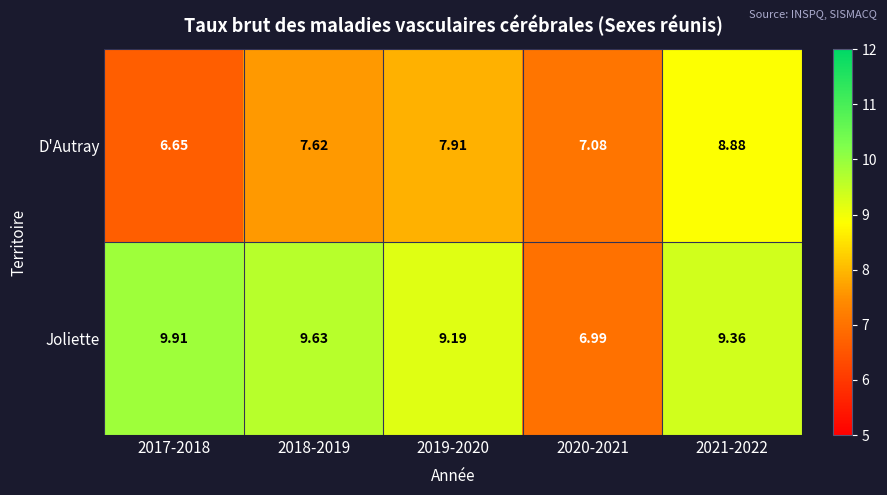

Which series changed the most between 2019-2020 and 2021-2022?

D'Autray